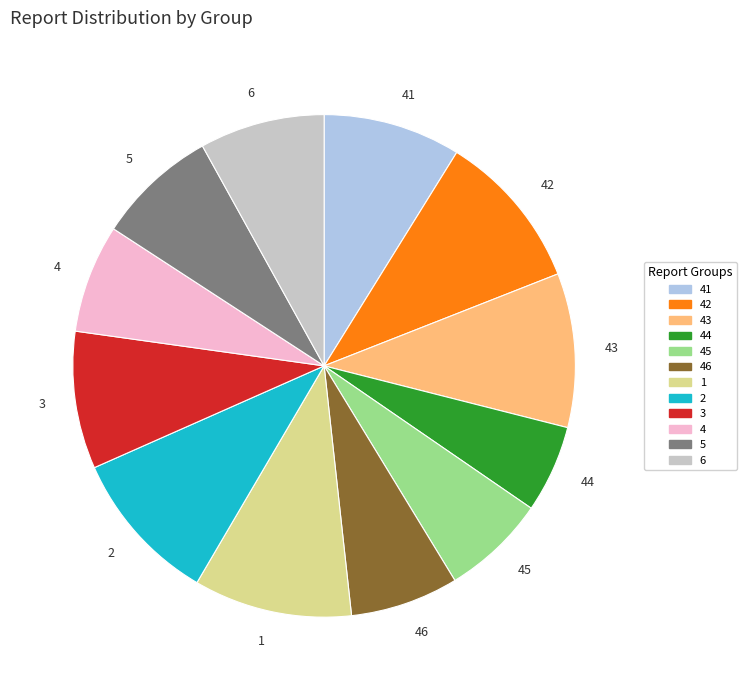

What is the ratio of the value at 3 to the value at 2?

0.9